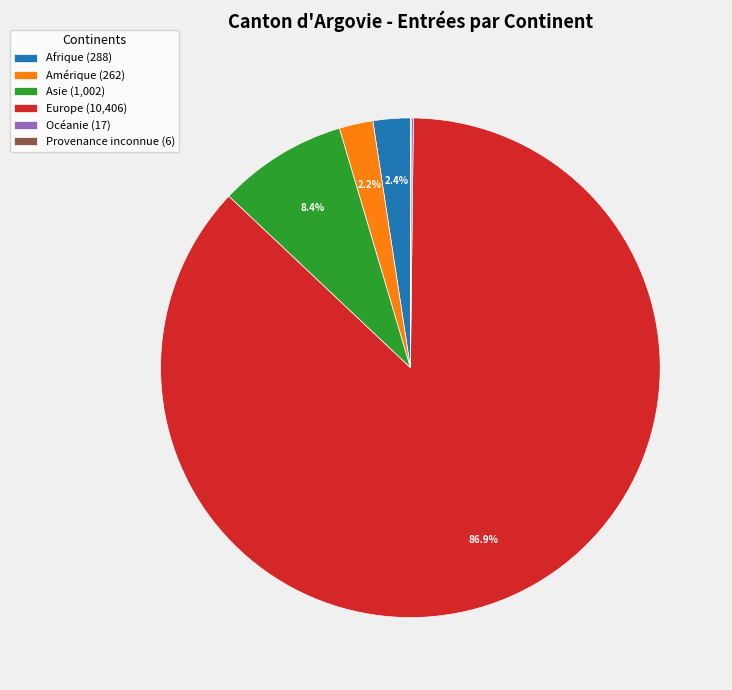

Which has a higher value, Europe (10,406) or Amérique (262)?

Europe (10,406)